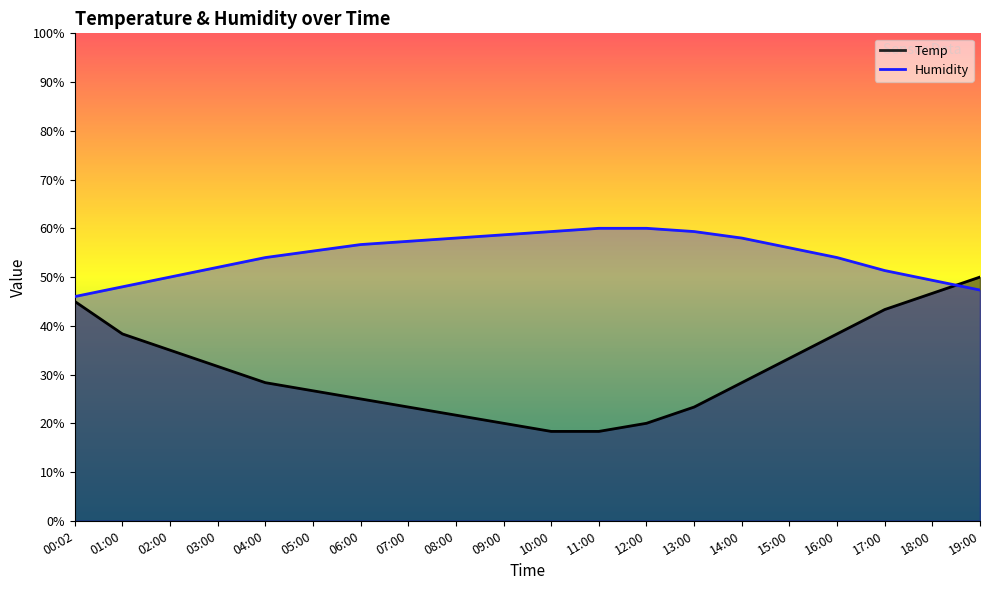

Read the Humidity value at 04:00.

54.0